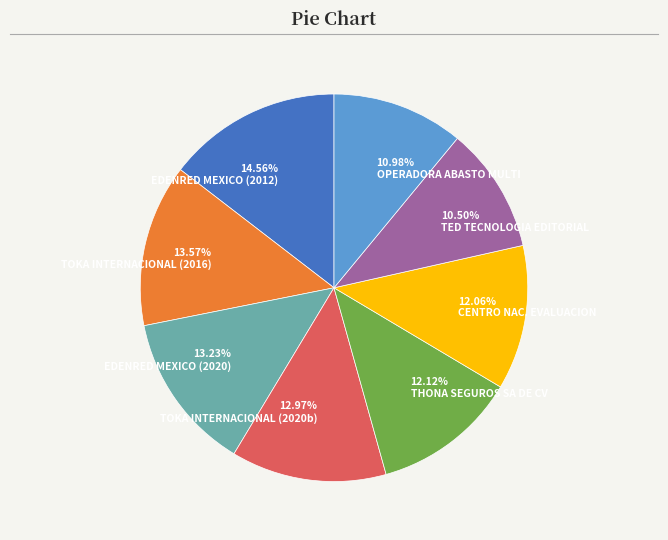

Which category has the biggest portion of the pie?

EDENRED MEXICO (2012)